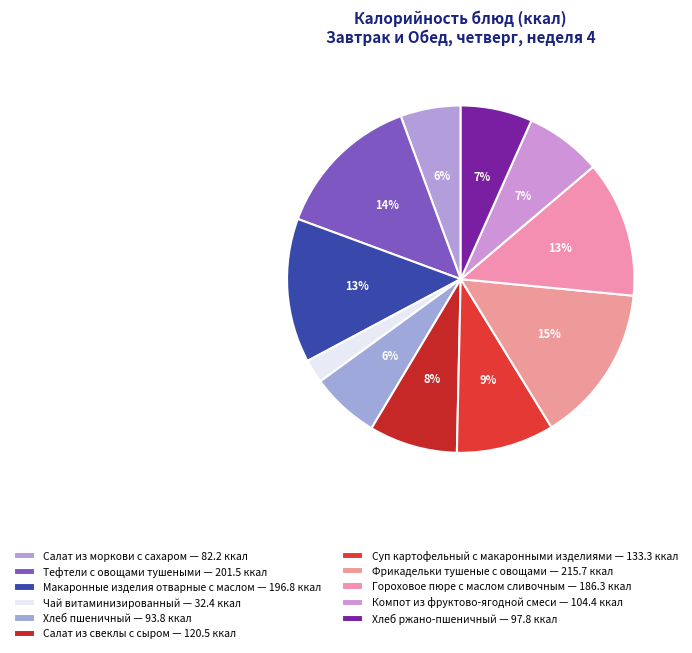

How many segments does this pie chart have?

11